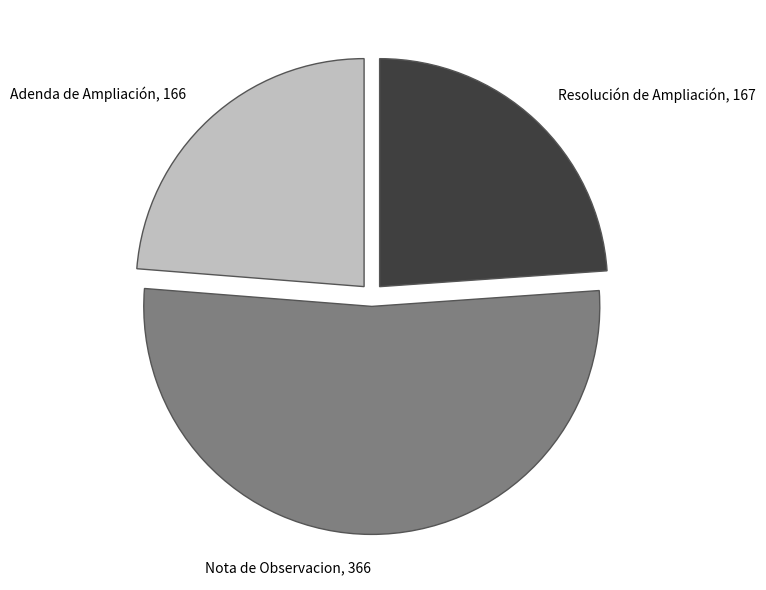

Approximately how many times larger is the value at Adenda de Ampliación, 166 compared to Nota de Observacion, 366?

0.5